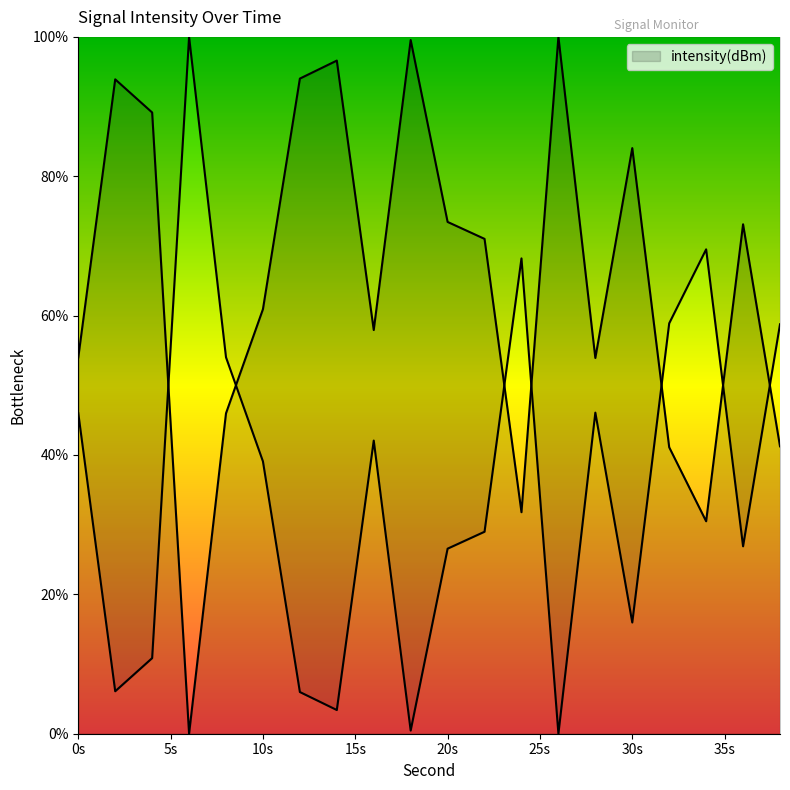

What is the change in value from 10s to 30s?

+23.1